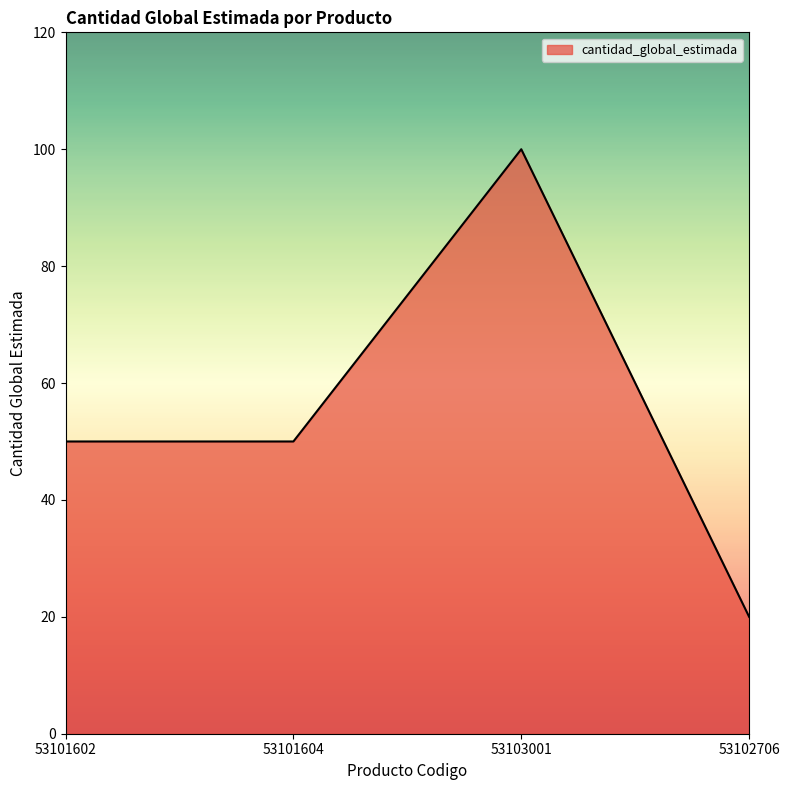

Reading left to right, extract all data points from this chart.

53101602=50	53101604=50	53103001=100	53102706=20